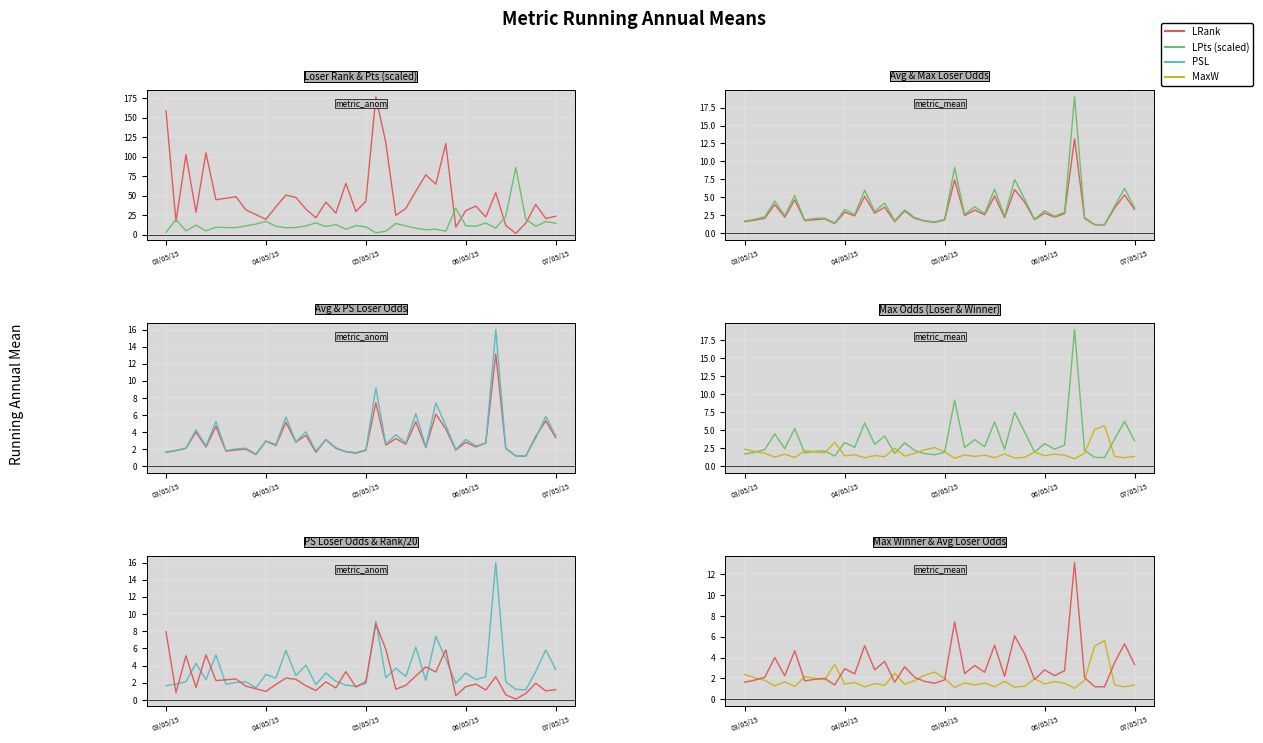

At which category does the chart reach its peak across all series?

35